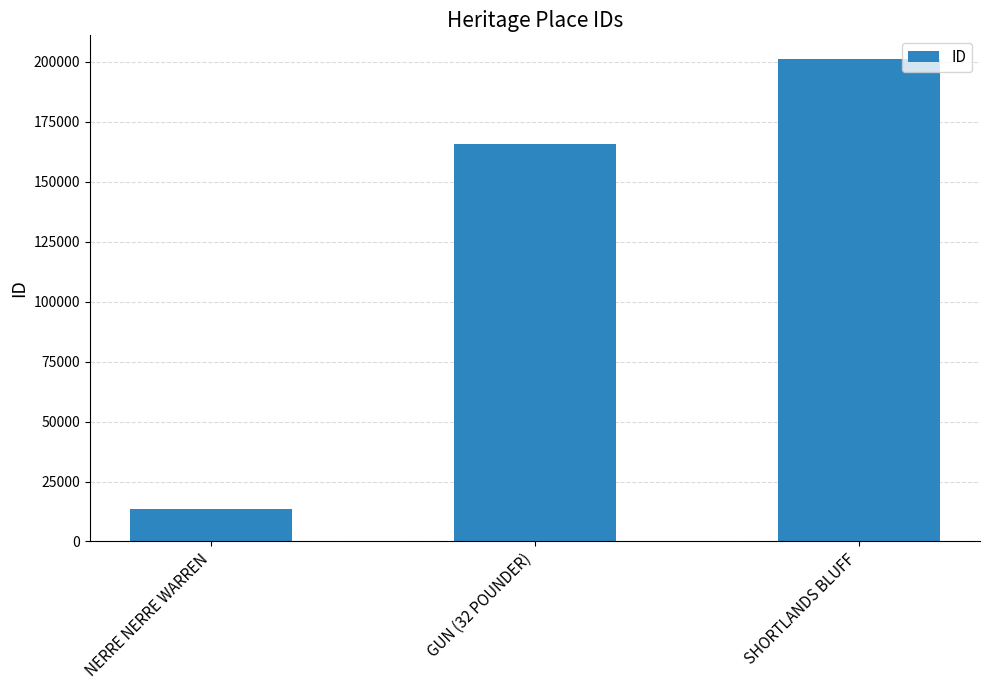

What is the ratio of the value at SHORTLANDS BLUFF to the value at GUN (32 POUNDER)?

1.2